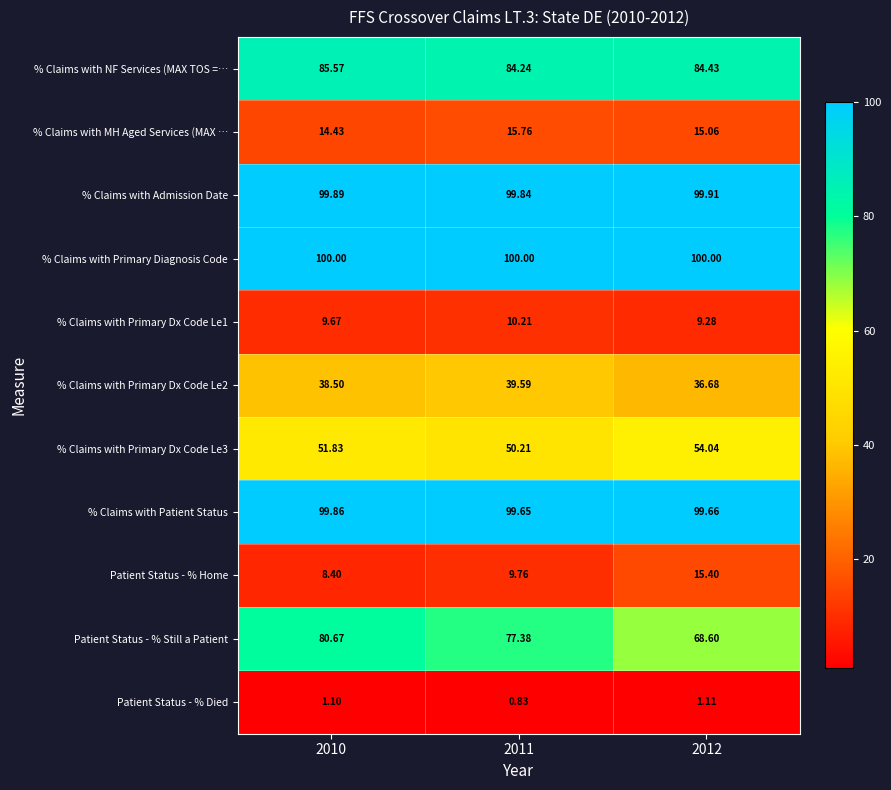

At 2012, list the series in order from largest to smallest.

% Claims with Primary Diagnosis Code, % Claims with Admission Date, % Claims with Patient Status, % Claims with NF Services (MAX TOS =…, Patient Status - % Still a Patient, % Claims with Primary Dx Code Le3, % Claims with Primary Dx Code Le2, Patient Status - % Home, % Claims with MH Aged Services (MAX …, % Claims with Primary Dx Code Le1, Patient Status - % Died